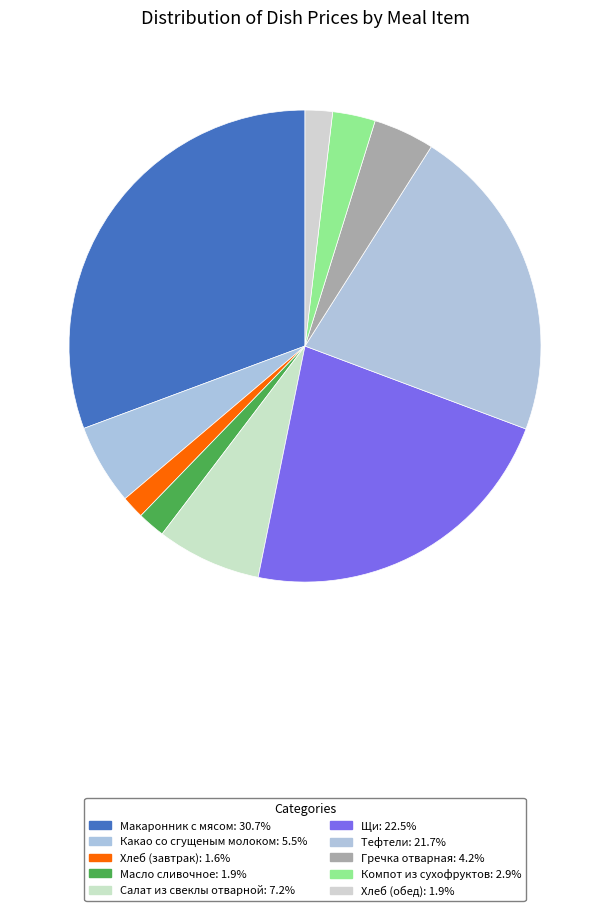

Does Компот из сухофруктов represent more than half of the total?

No